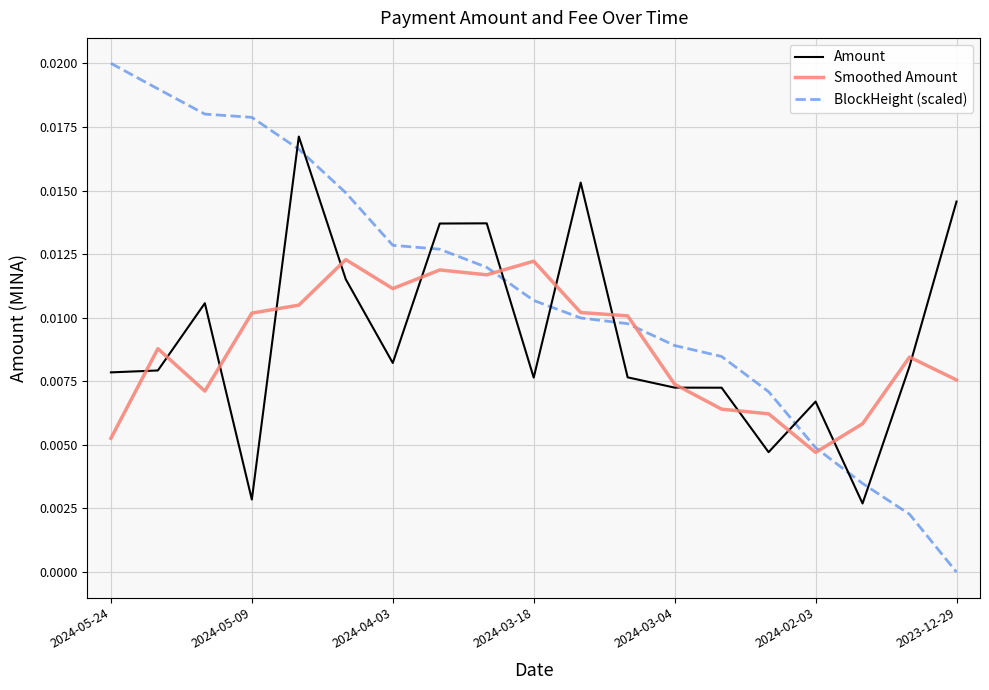

Which series has the largest total across all categories?

BlockHeight (scaled)